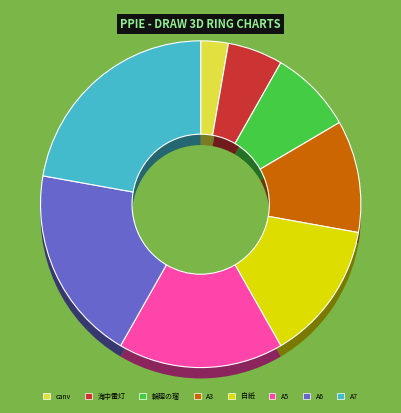

True or false: 輪廻の瑠璃世界 accounts for 8% of the total.

True